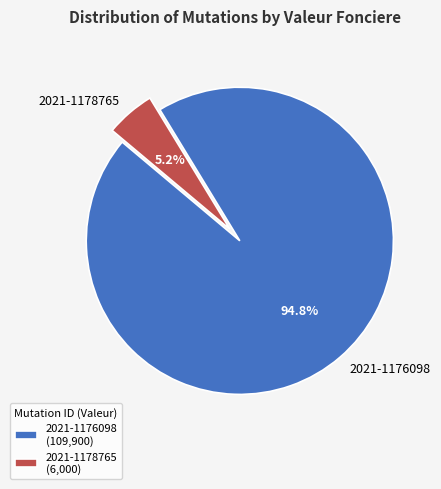

What is the largest slice in the pie chart?

2021-1176098